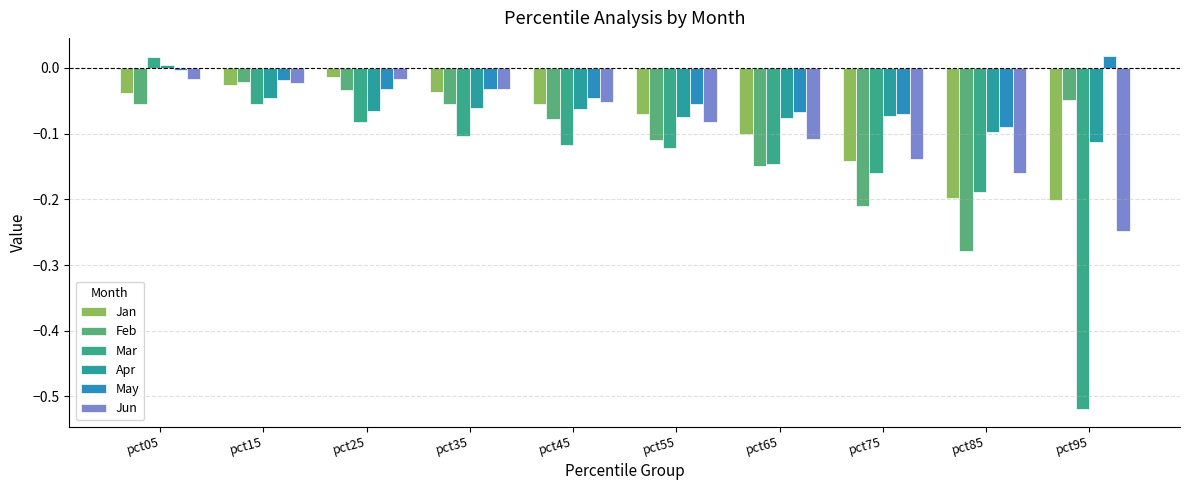

List the series in order of their peak value, highest first.

May, Mar, Apr, Jan, Jun, Feb